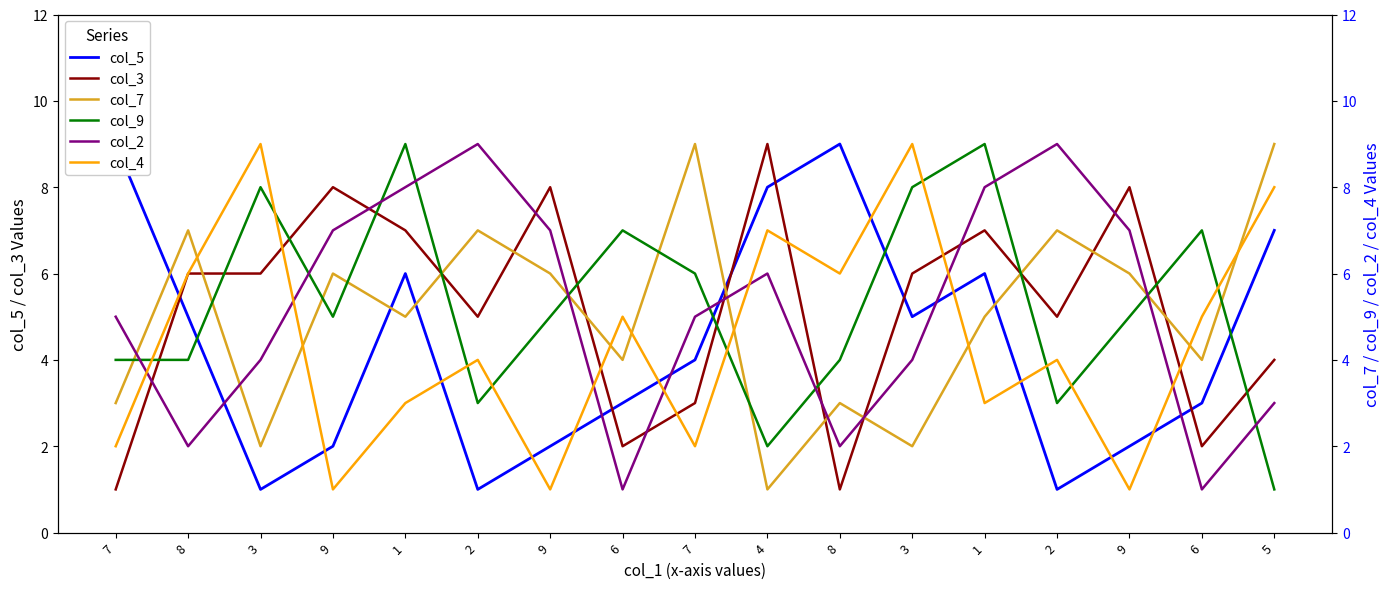

Reading right to left, transcribe all the data shown in this chart.

col_5: 7	3	2	1	6	5	9	8	4	3	2	1	6	2	1	5	9
col_3: 4	2	8	5	7	6	1	9	3	2	8	5	7	8	6	6	1
col_7: 9	4	6	7	5	2	3	1	9	4	6	7	5	6	2	7	3
col_9: 1	7	5	3	9	8	4	2	6	7	5	3	9	5	8	4	4
col_2: 3	1	7	9	8	4	2	6	5	1	7	9	8	7	4	2	5
col_4: 8	5	1	4	3	9	6	7	2	5	1	4	3	1	9	6	2